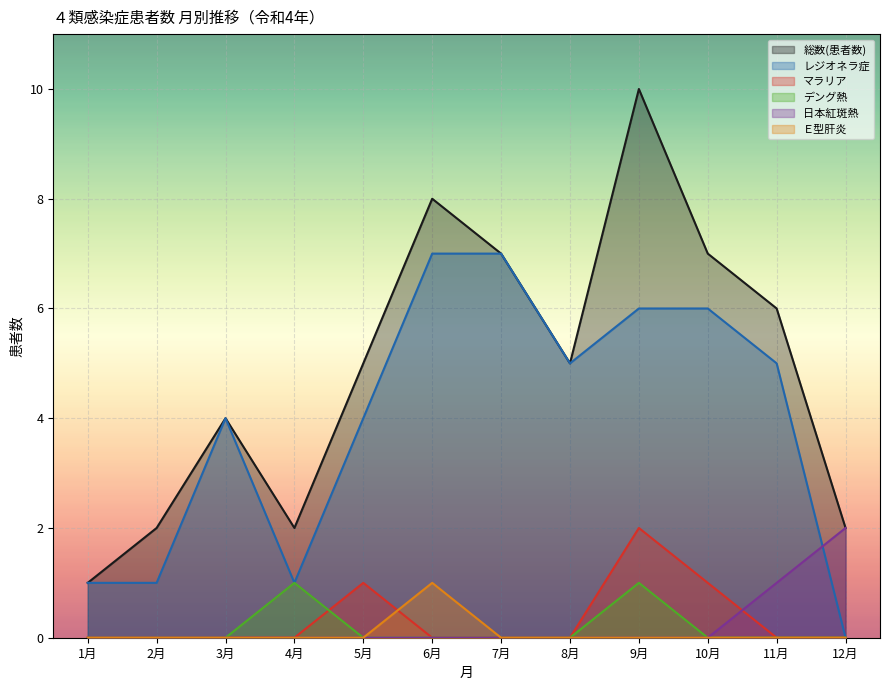

Rank the series by their maximum value, from lowest to highest.

デング熱, Ｅ型肝炎, マラリア, 日本紅斑熱, レジオネラ症, 総数(患者数)